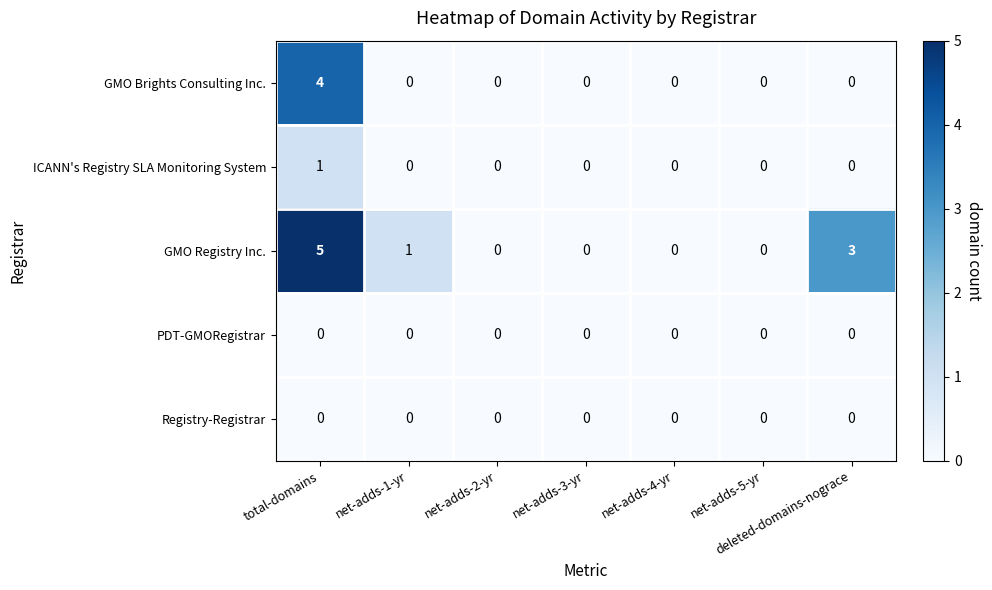

At which category is the sum across all series the highest?

total-domains